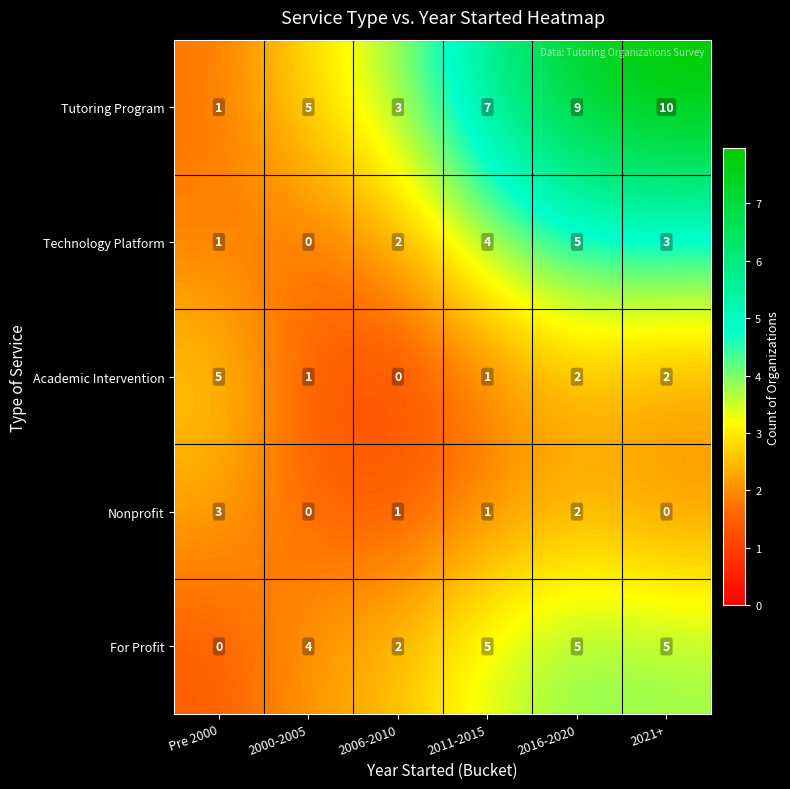

Reading right to left, what are all the values shown in this chart?

Tutoring Program: 10	9	7	3	5	1
Technology Platform: 3	5	4	2	0	1
Academic Intervention: 2	2	1	0	1	5
Nonprofit: 0	2	1	1	0	3
For Profit: 5	5	5	2	4	0